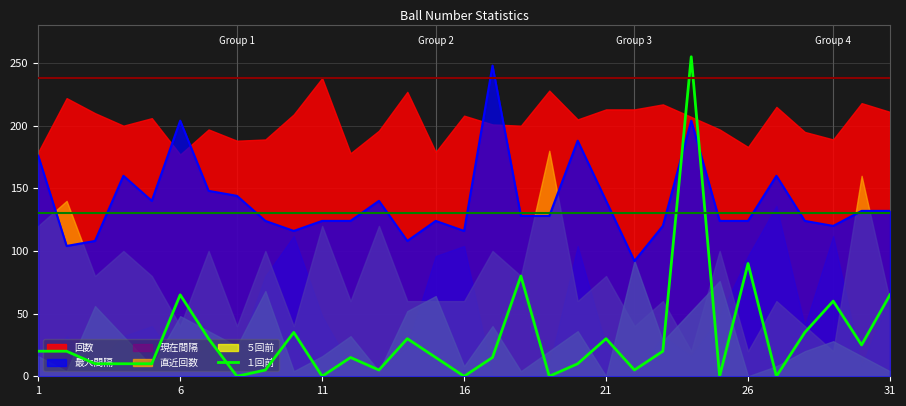

What is the lowest value of the 最大間隔 series?

92